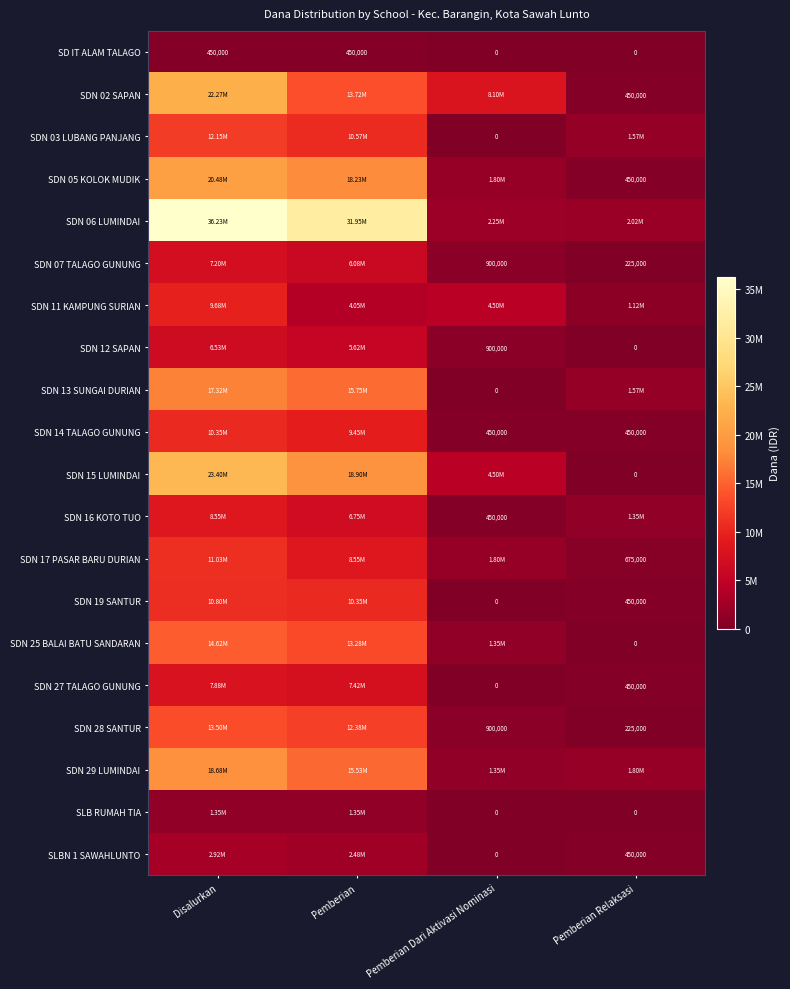

Count the SD IT ALAM TALAGO values in the range 0 to 450000.

4